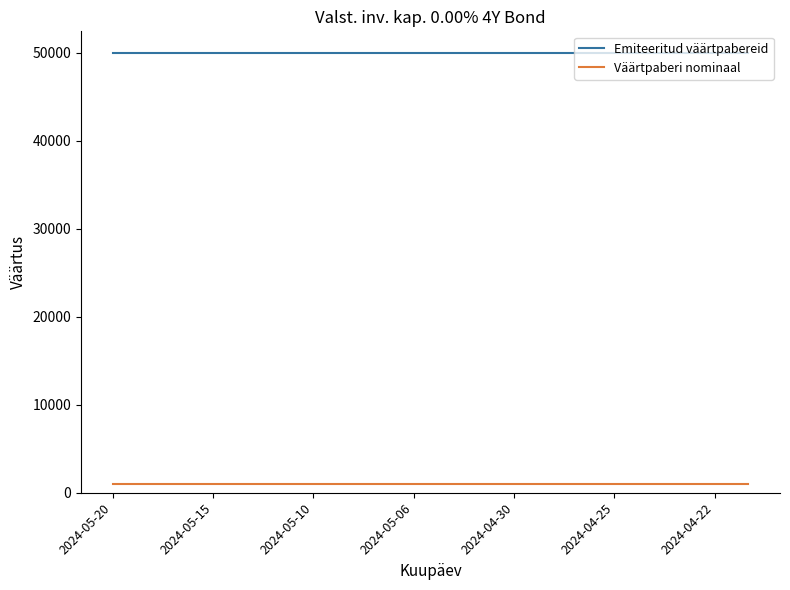

List the series in order of their overall mean, highest first.

Emiteeritud väärtpabereid, Väärtpaberi nominaal